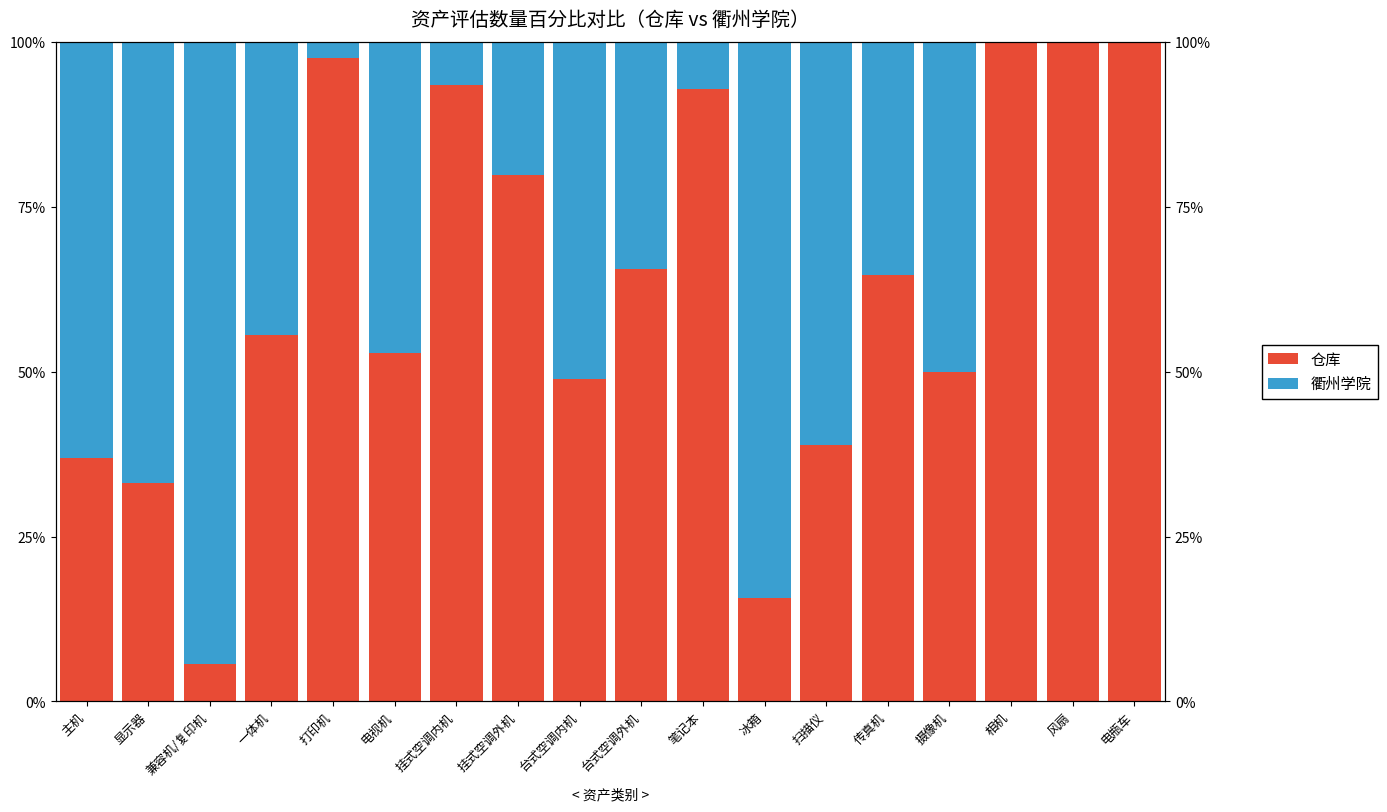

What are all the series names shown in the legend?

仓库, 衢州学院